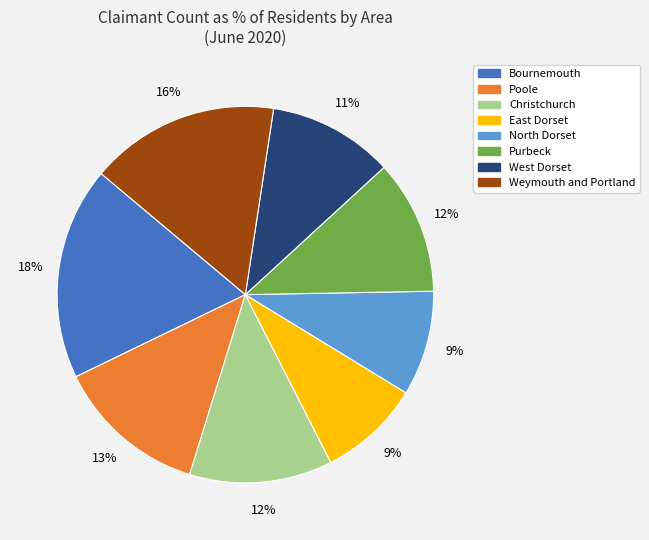

Which category has the biggest portion of the pie?

Bournemouth